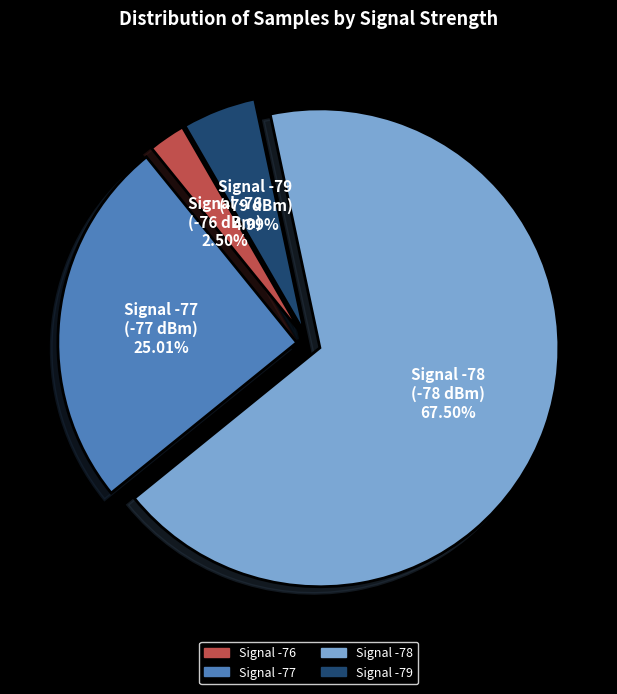

Is there any slice that represents more than half of the pie?

Yes